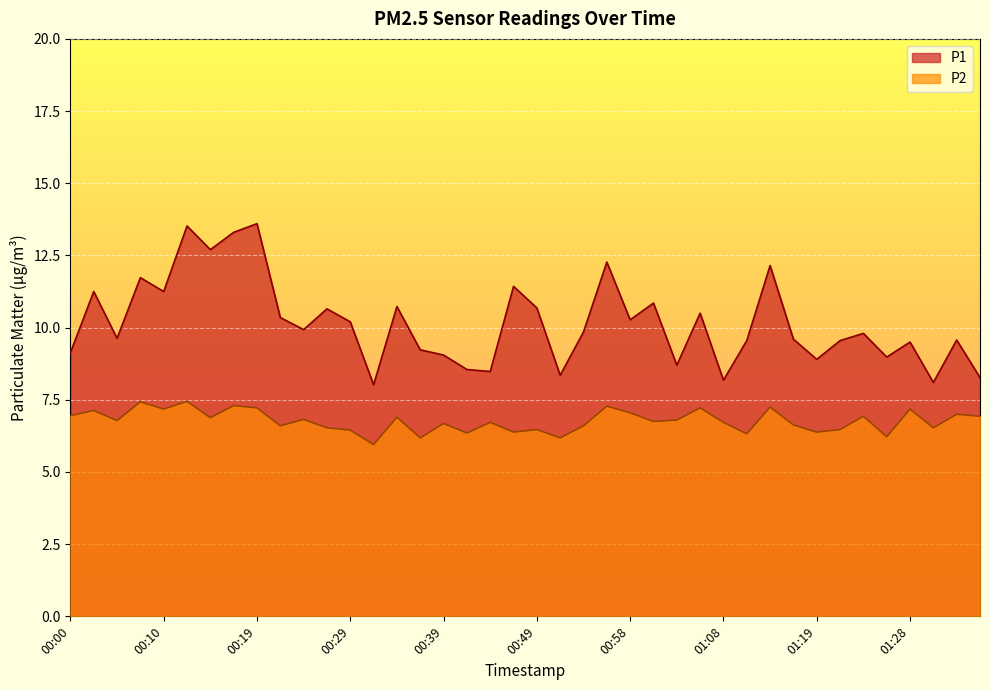

Which series has the largest range (max minus min)?

P1